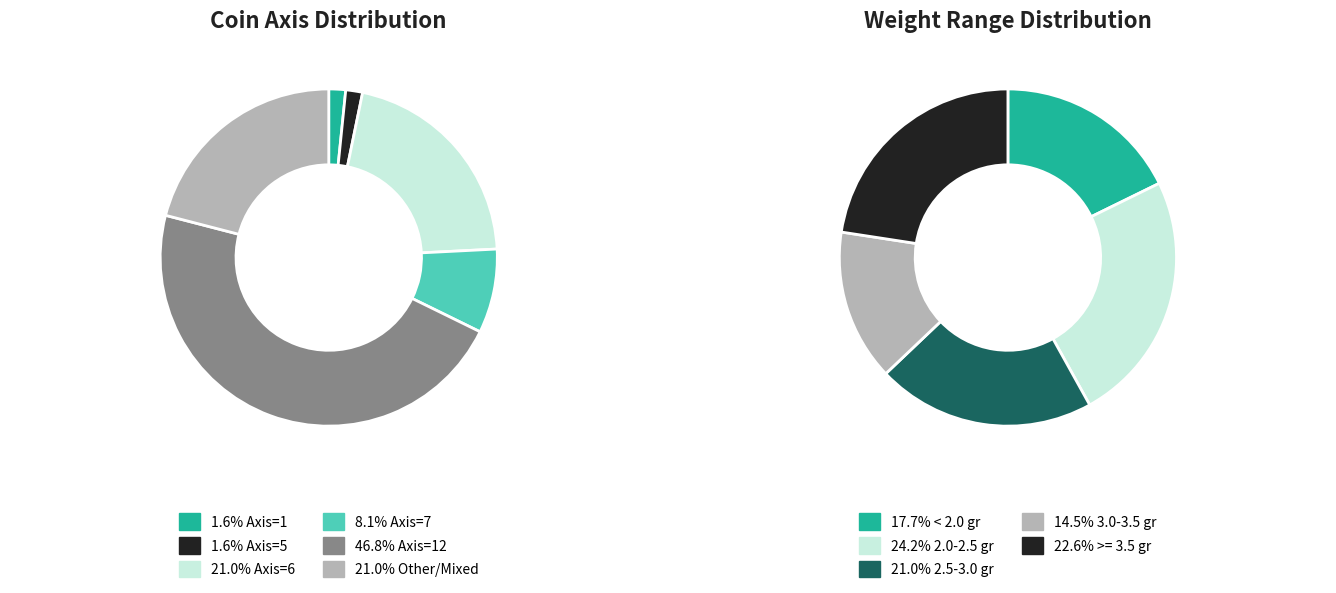

Is Axis 7 the majority of the pie?

No